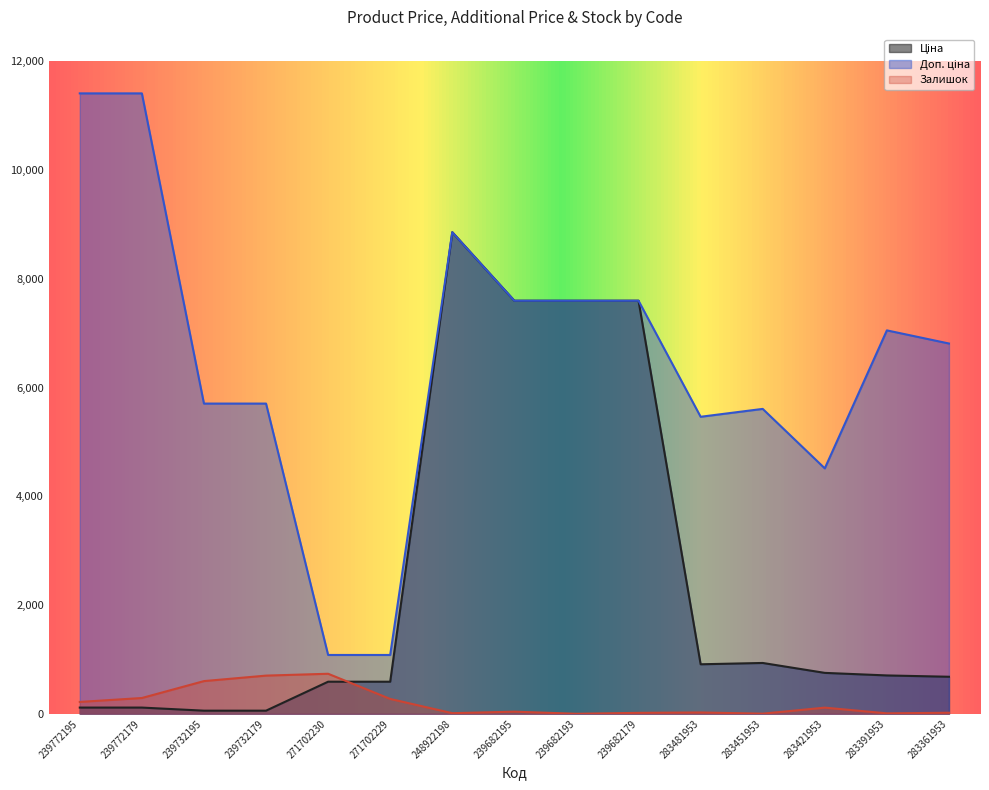

Where does the Залишок series first go above 39?

239772195